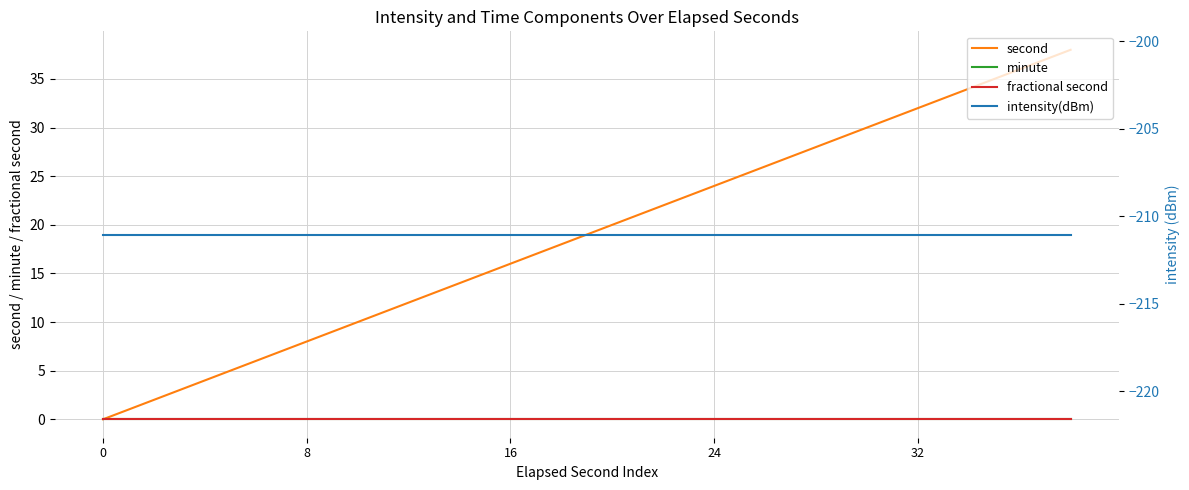

Which series changed the most between 7 and 14?

second